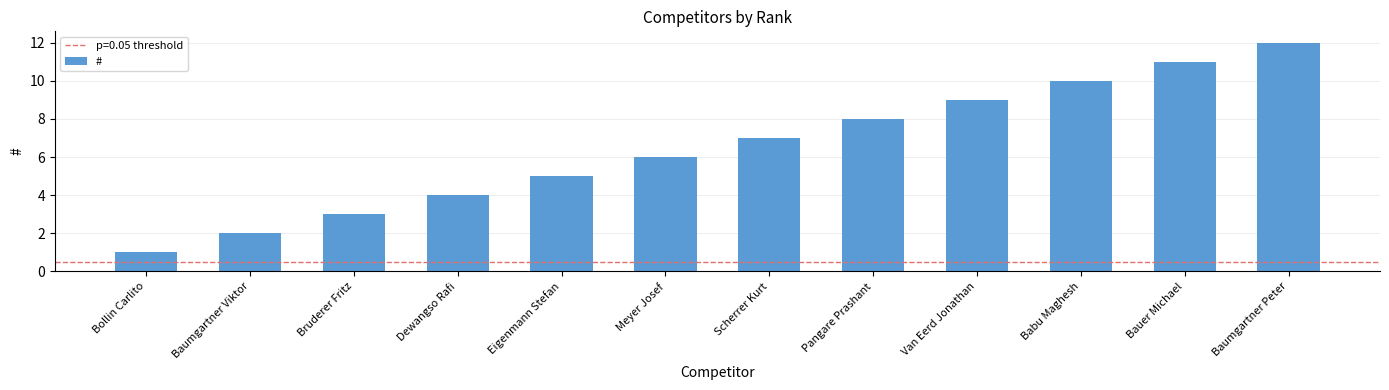

What is the value of the 11th bar from the left?

11